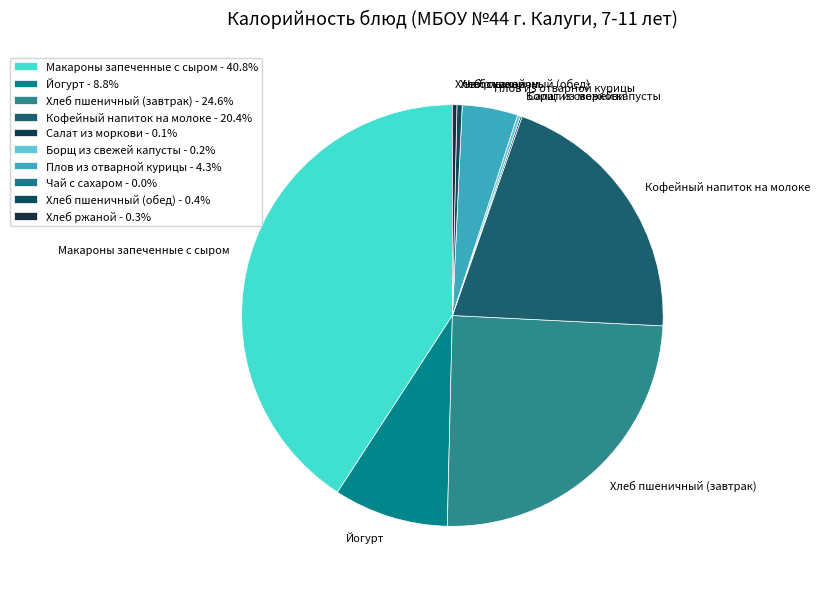

Which slice is the largest?

Макароны запеченные с сыром